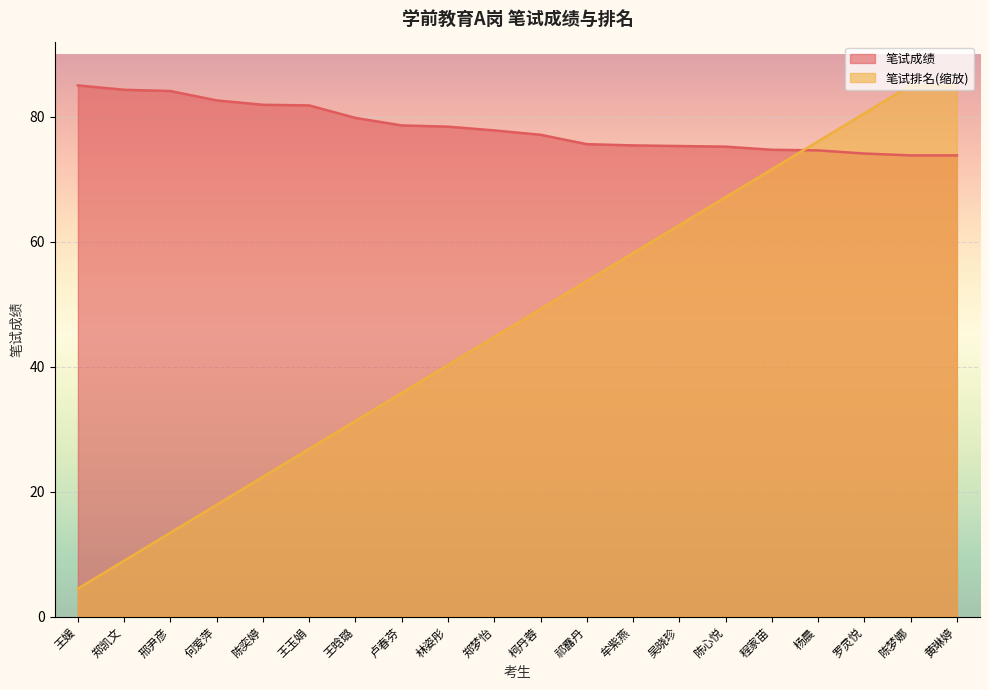

How many times do 笔试成绩 and 笔试排名 cross each other?

1